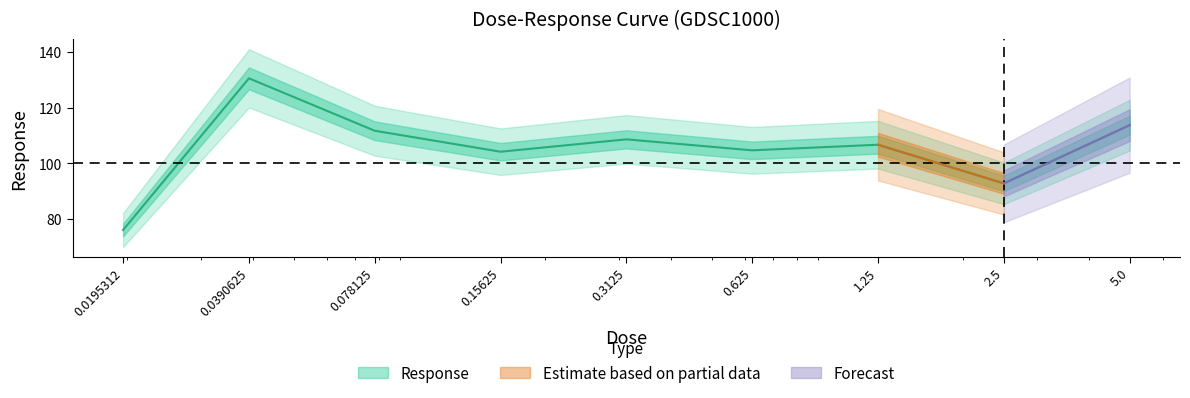

Between 1.25 and 0.625, which is larger?

1.25